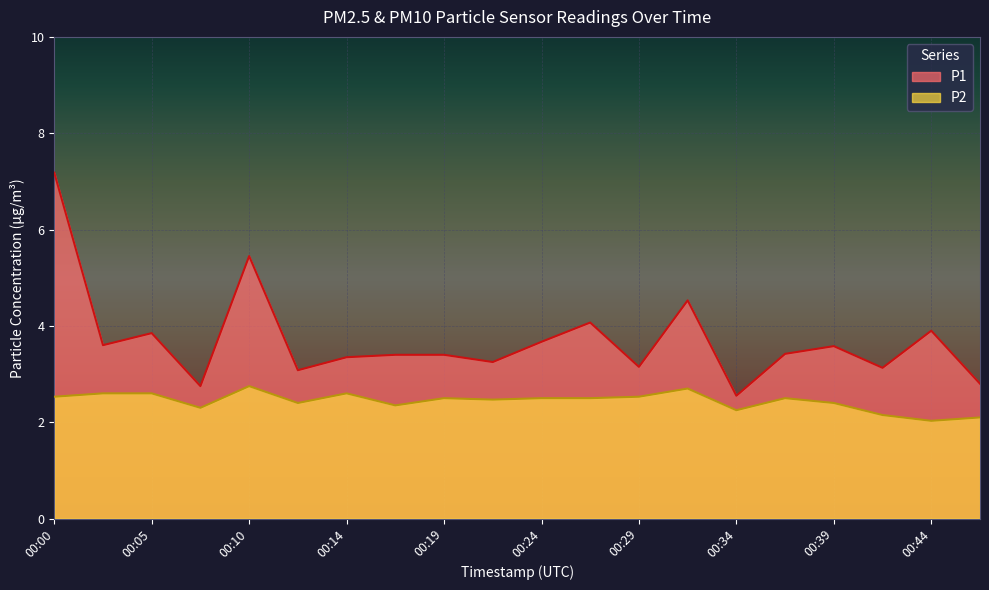

At which category is the sum across all series the highest?

00:00